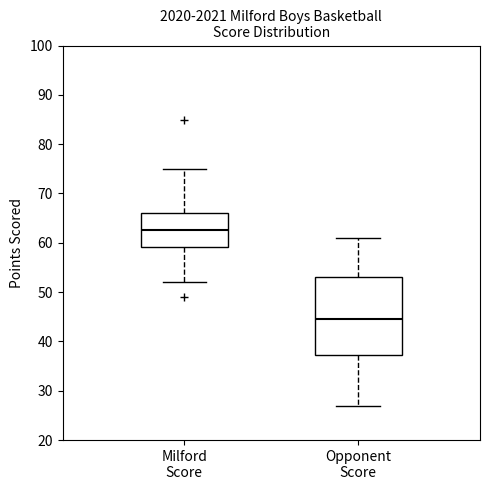

Which box has the lowest median line?

Opponent Score